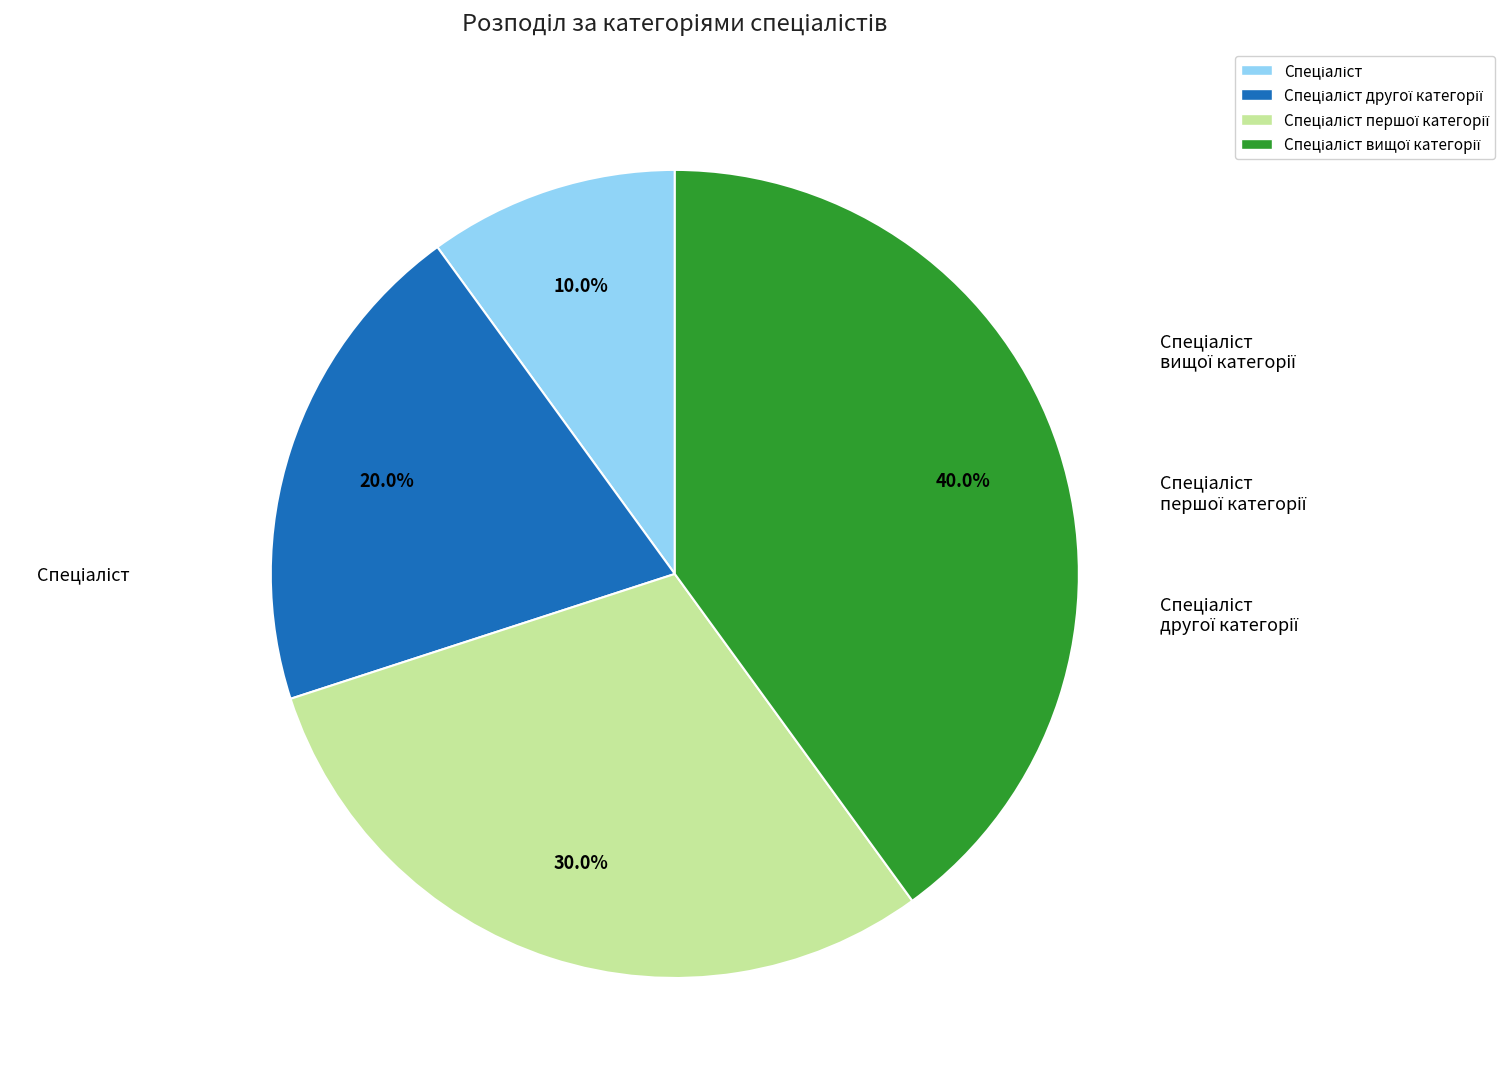

Does any single category account for the majority?

No